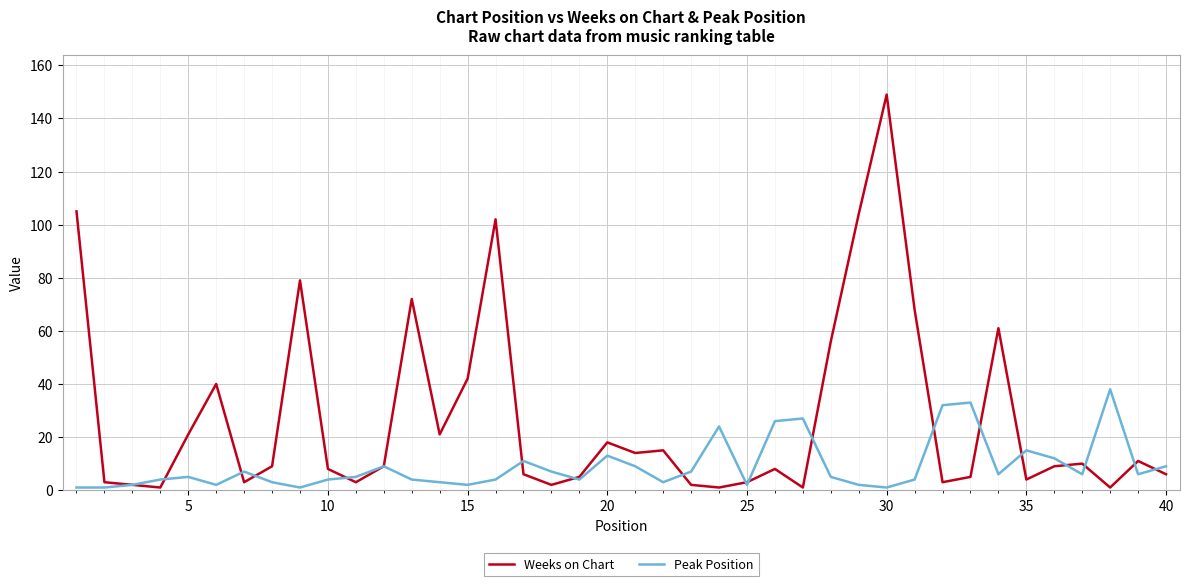

What is the sum of all Peak Position values?

359